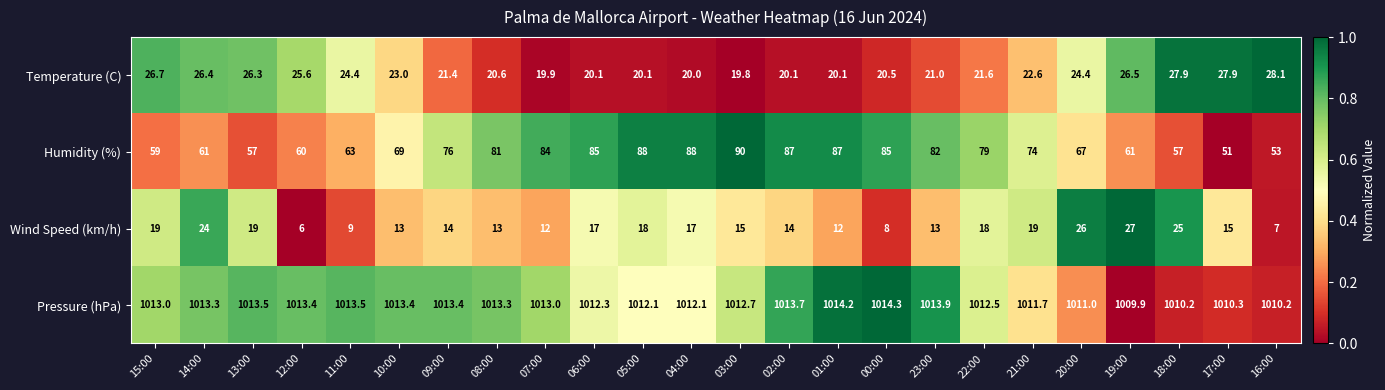

What is the average value of the Humidity (%) series?

72.7